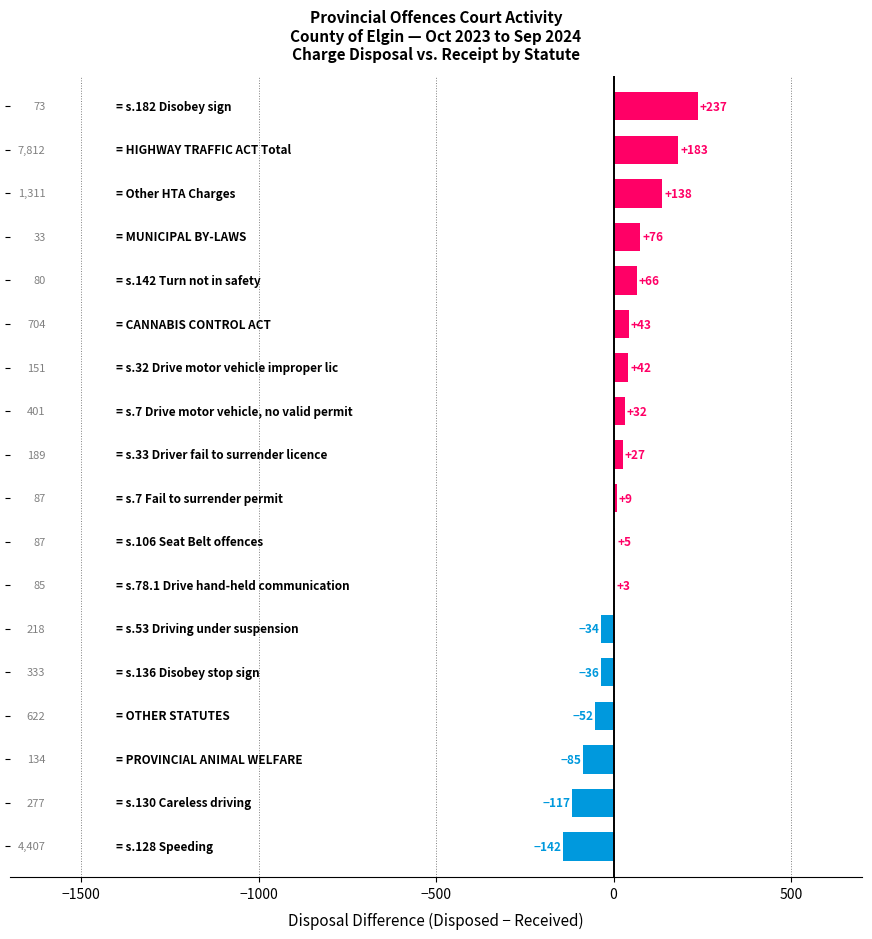

What is the greatest value displayed?

237